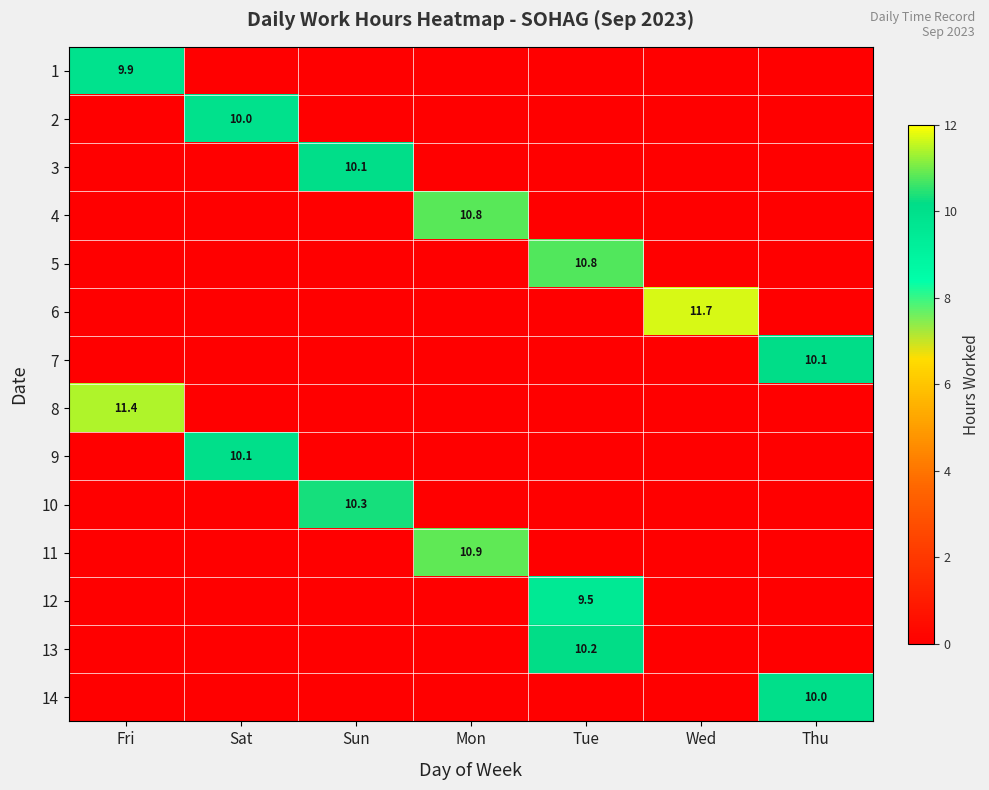

True or false: 3 has a value of 10.1 at Sun.

True